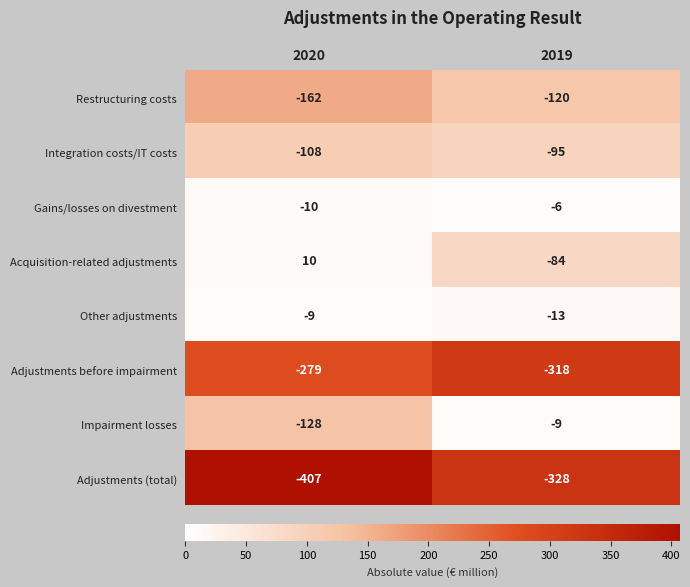

What is the total value across all series at 2020?

-1093